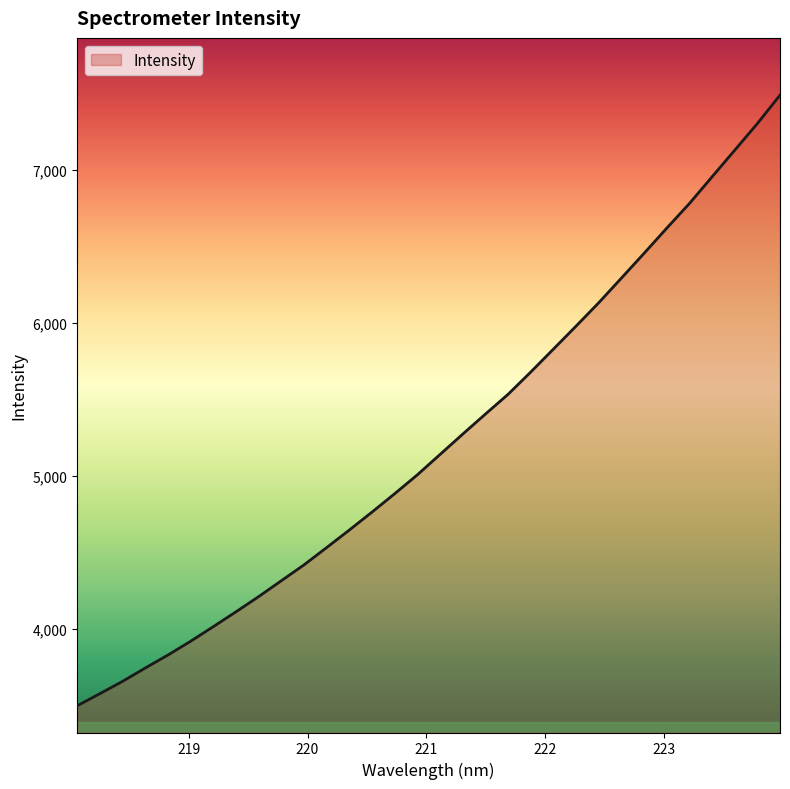

What is the minimum value shown in the chart?

3495.1